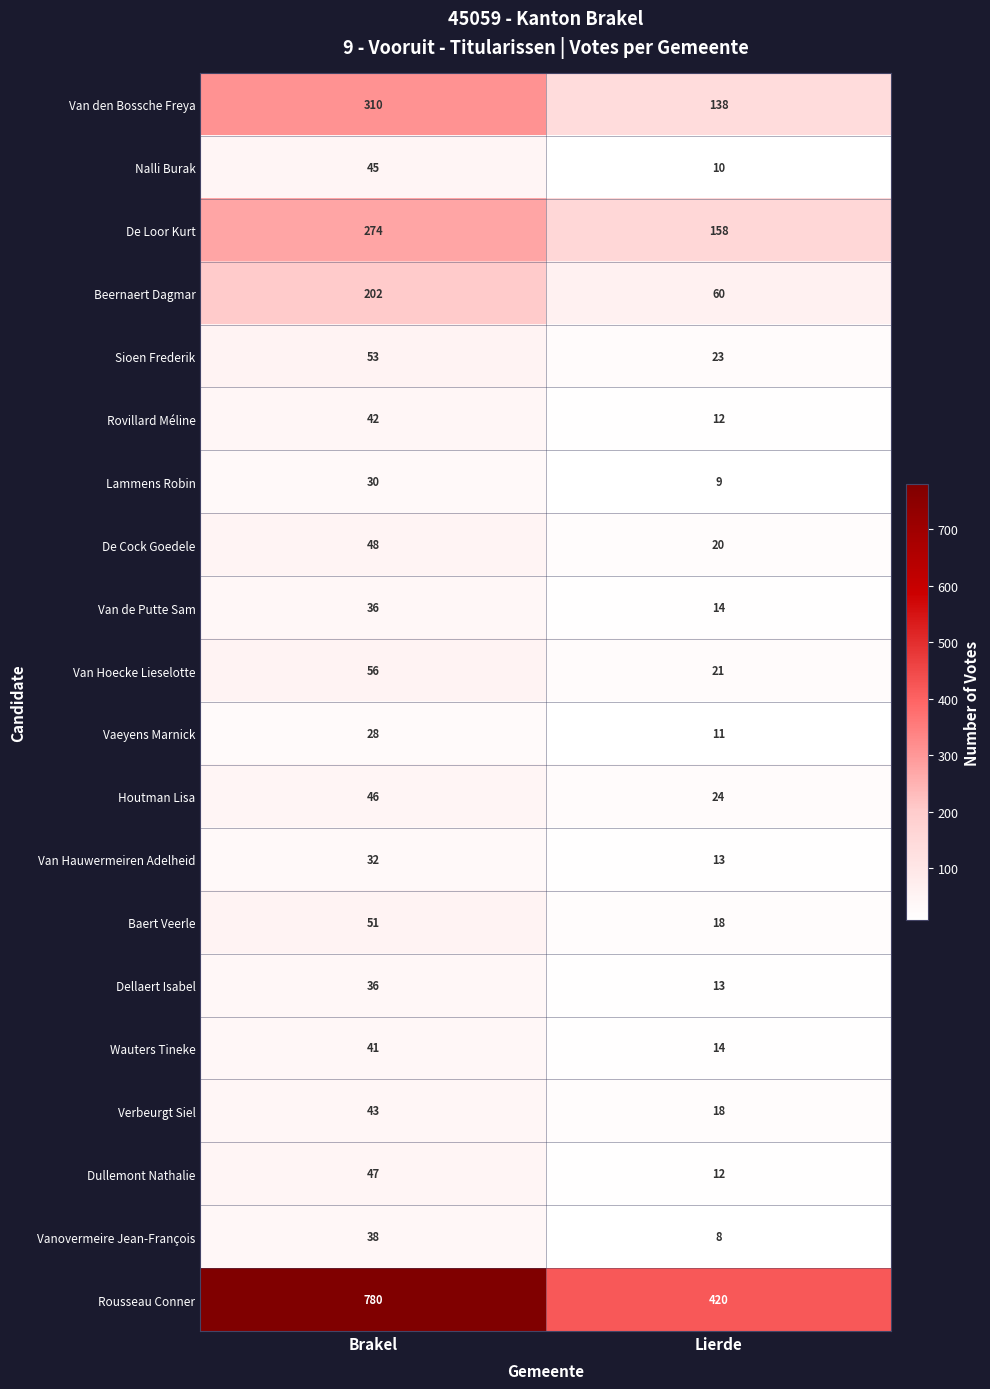

What is the sum of all Verbeurgt Siel values?

61